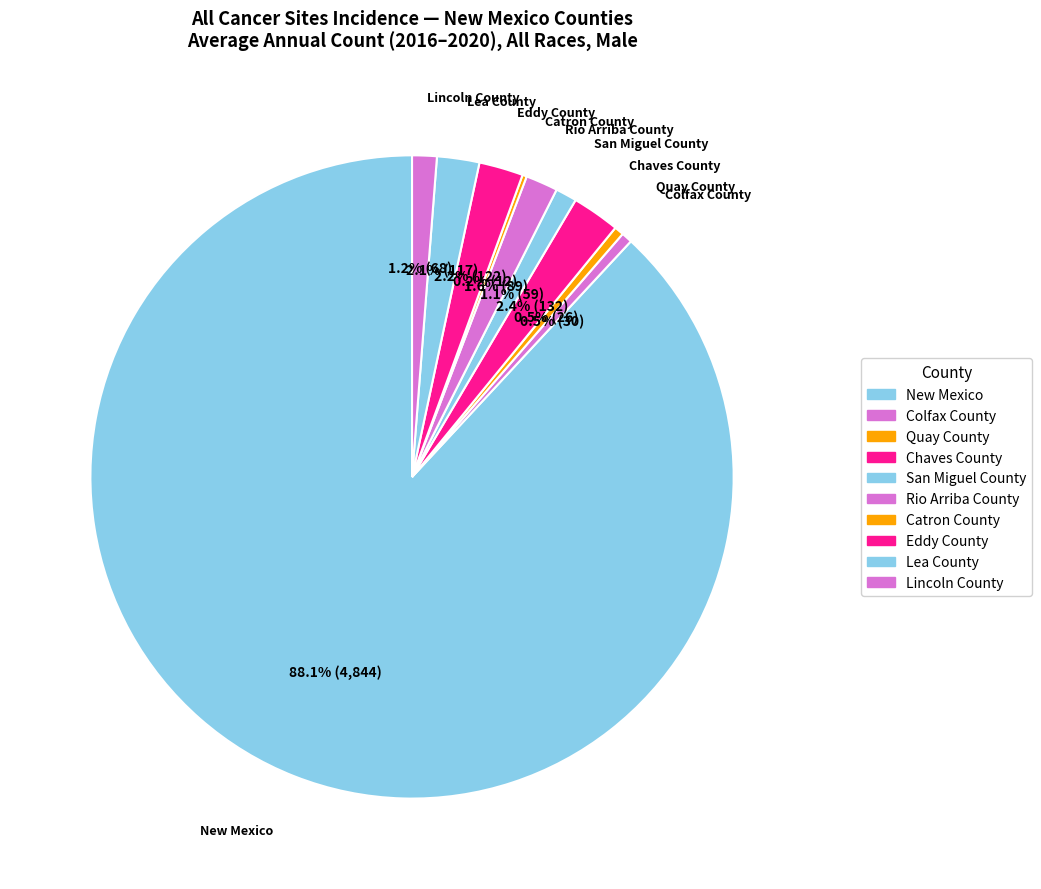

The Chaves County slice represents 1% of the pie. True or false?

False